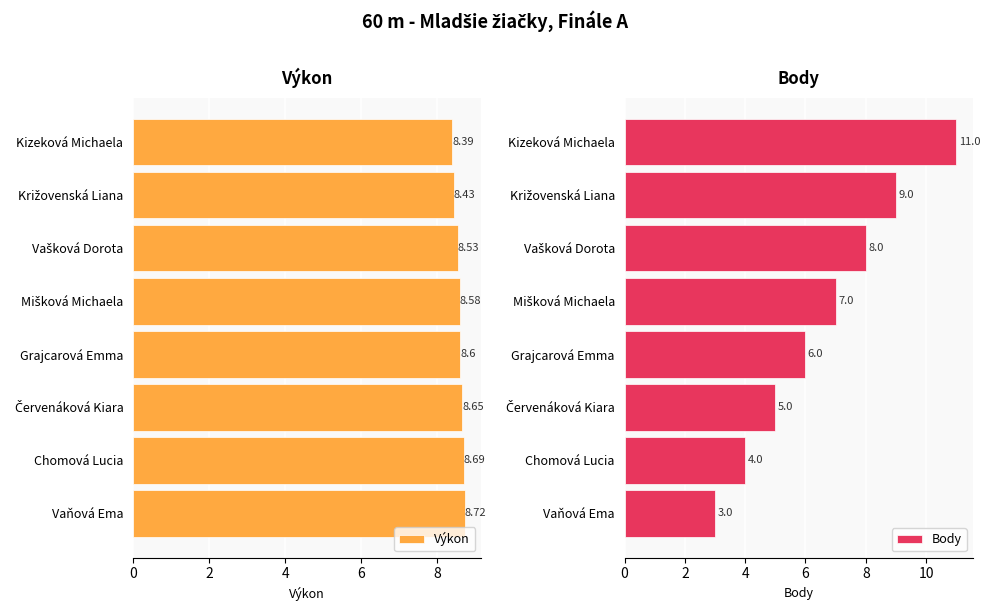

What is the value of the Body bar at the 8th from the left?

3.0